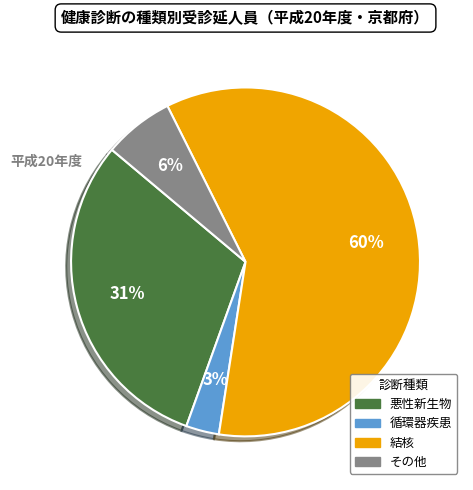

Which category has the smallest portion of the pie?

循環器疾患